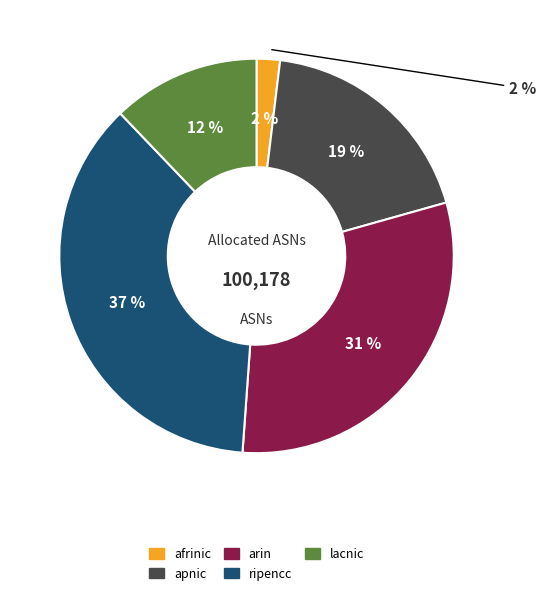

Is there any slice that represents more than half of the pie?

No